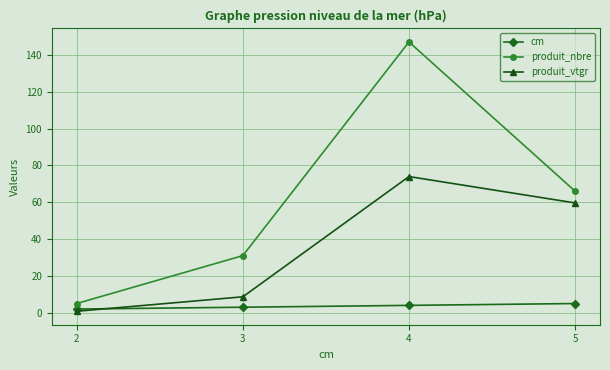

List the labels in order of produit_vtgr value, largest first.

4, 5, 3, 2